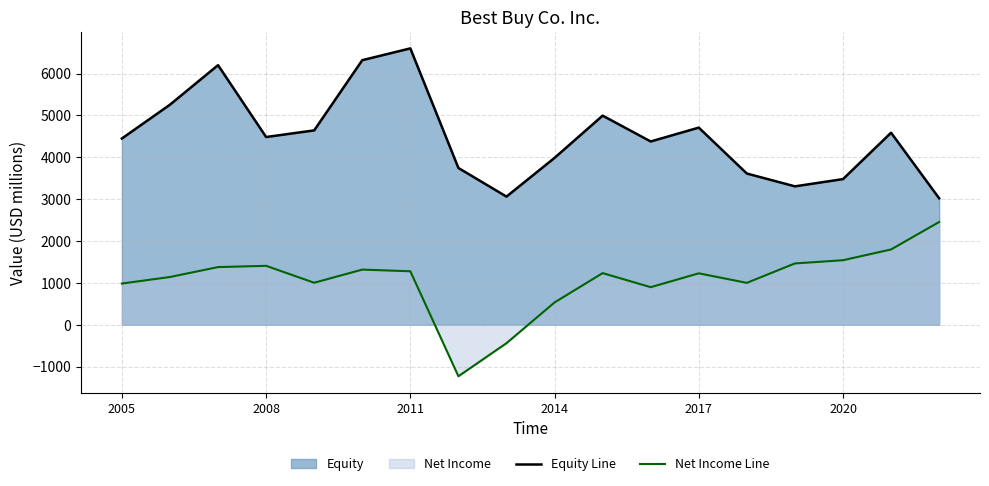

How many positive values does the Net Income Line series have?

16